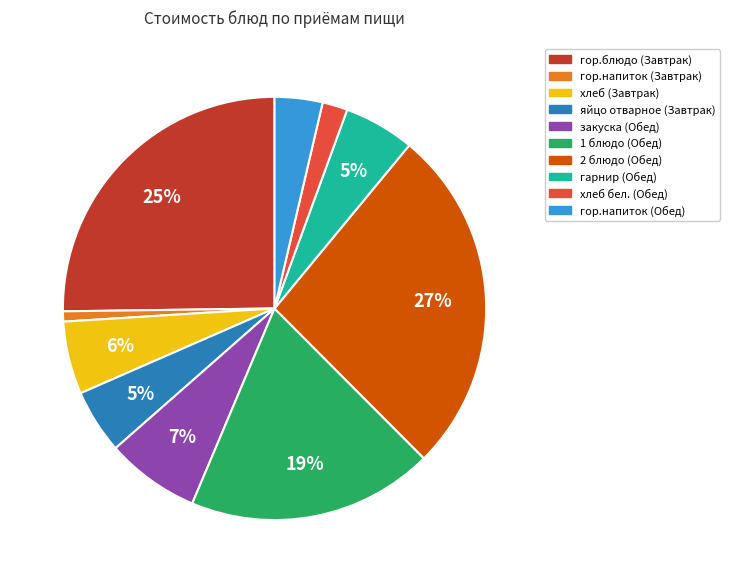

The 2 блюдо (Обед) slice represents 27% of the pie. True or false?

True